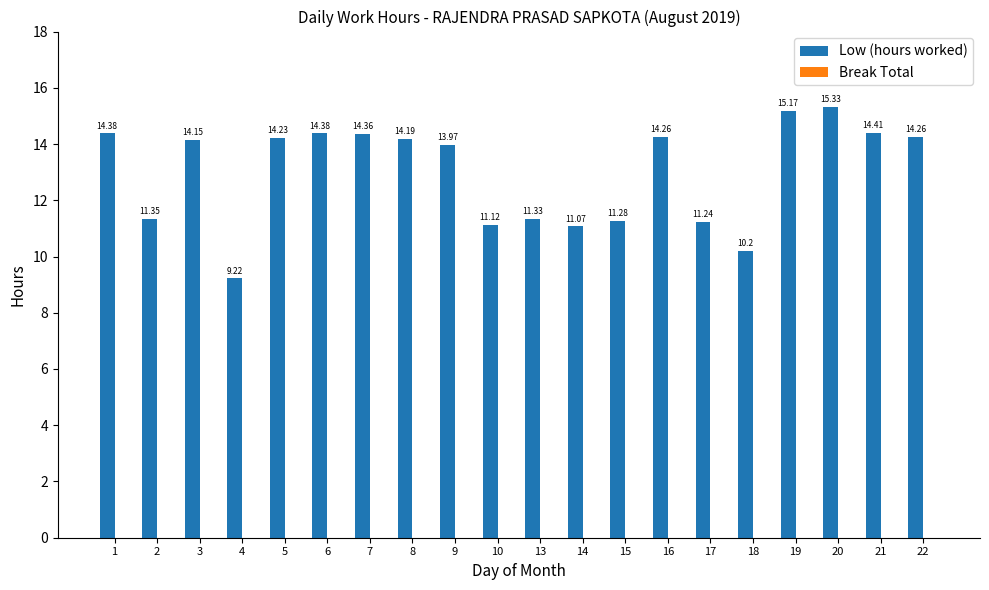

Approximately how many times larger is the value at 1 compared to 9?

1.0